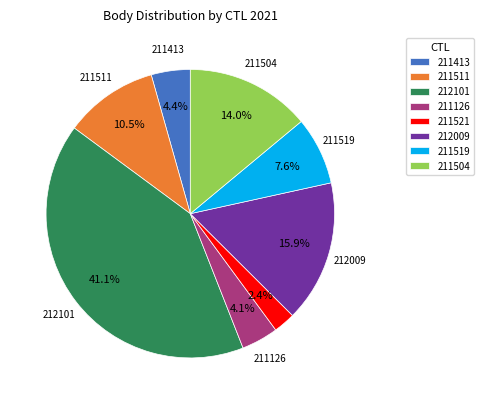

True or false: 211519 accounts for 8% of the total.

True